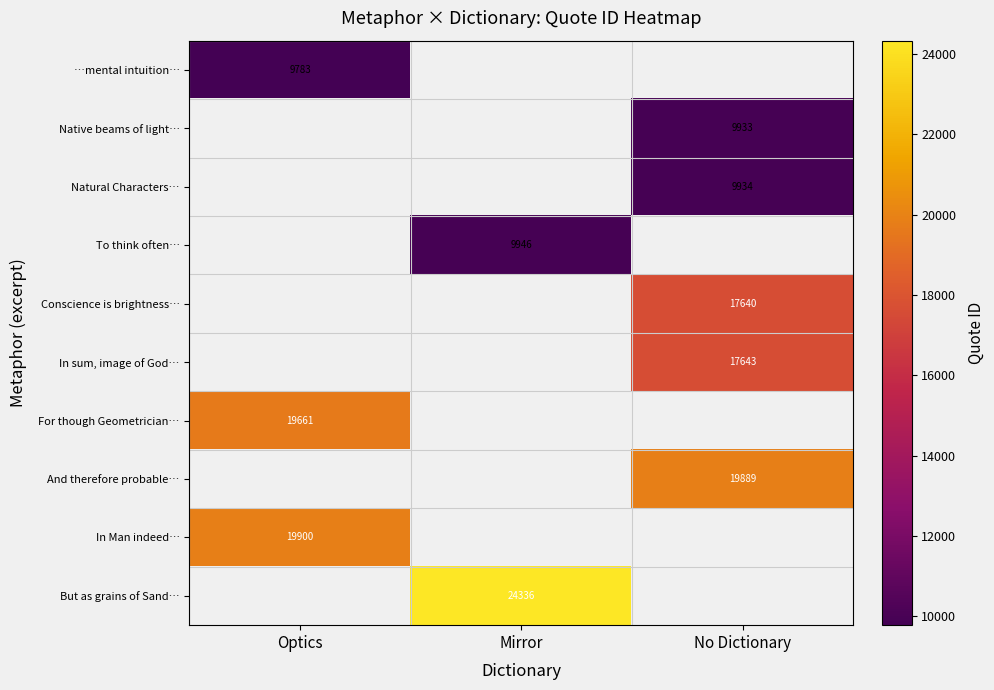

How many series are shown in this chart?

10